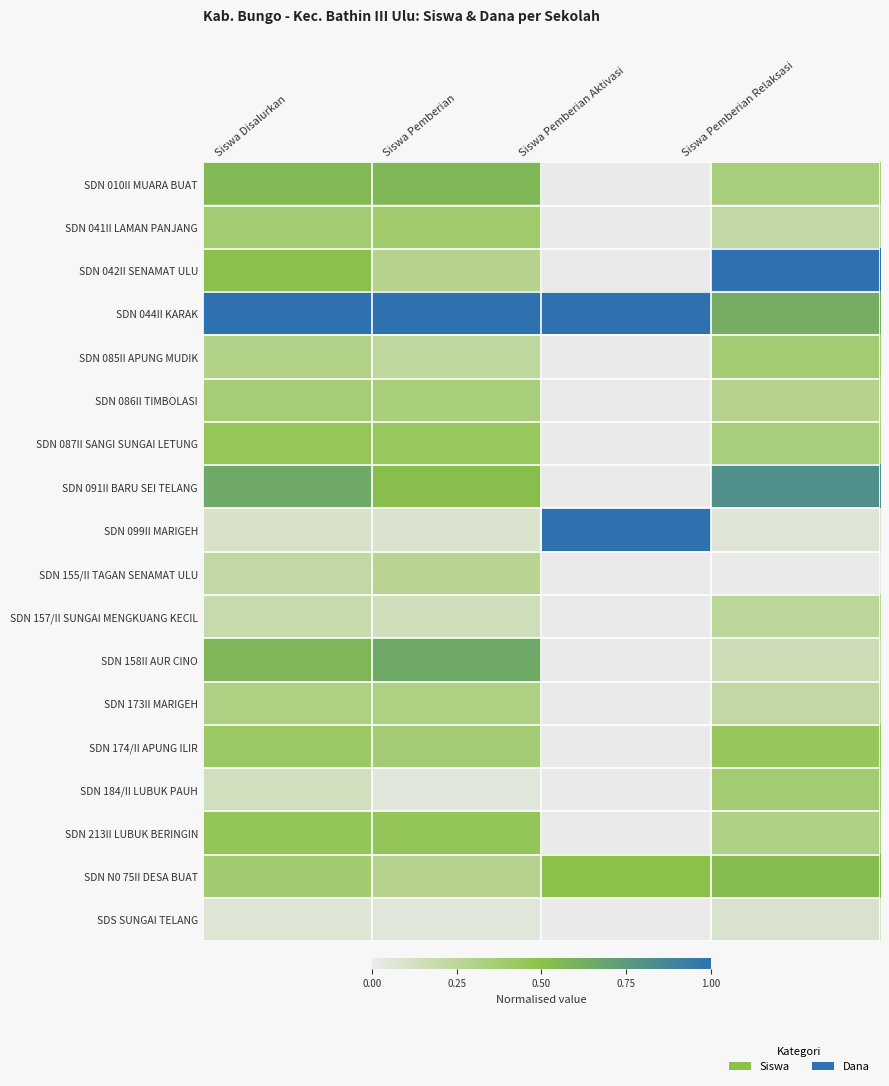

Which has a higher value, Siswa Pemberian or Siswa Disalurkan?

Siswa Pemberian